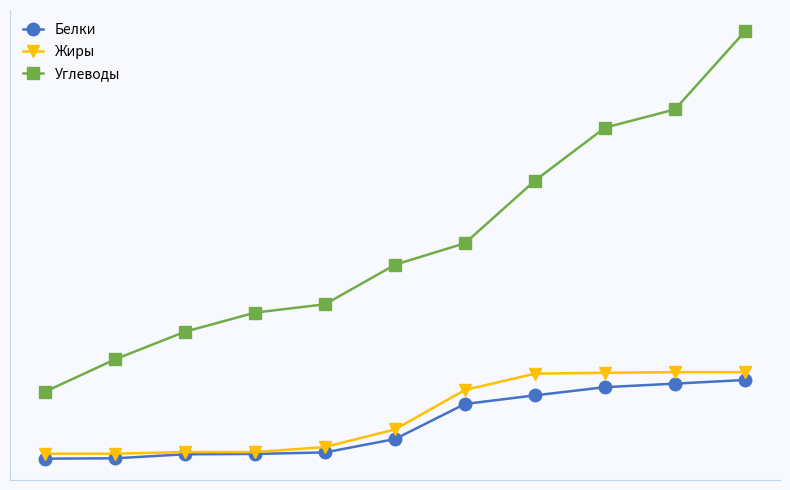

Reading right to left, what are all the values shown in this chart?

Белки: 35.5	34.1	32.8	29.7	26.5	13.5	8.5	8.0	7.8	6.3	6.2
Жиры: 38.4	38.4	38.1	37.8	31.8	17.1	10.5	8.6	8.6	8.1	8.1
Углеводы: 165.1	136.1	129.3	109.6	86.3	78.3	63.6	60.5	53.4	43.1	31.1